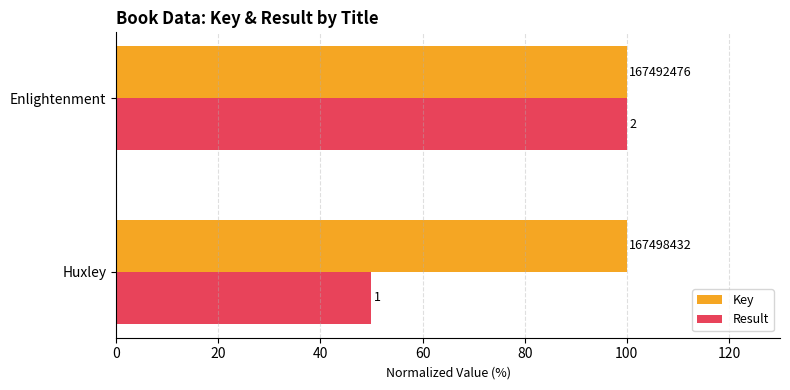

What is the value of the Result bar at the 1st from the left?

50.0